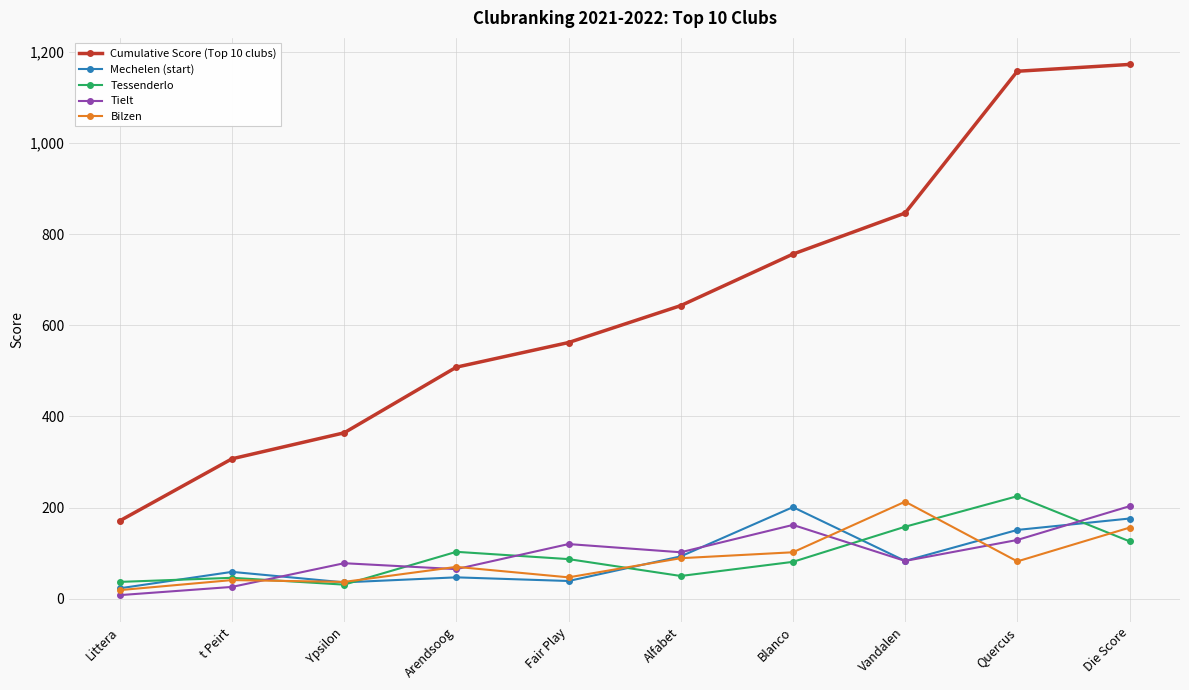

How many intersections are there between Tielt and Tessenderlo?

5